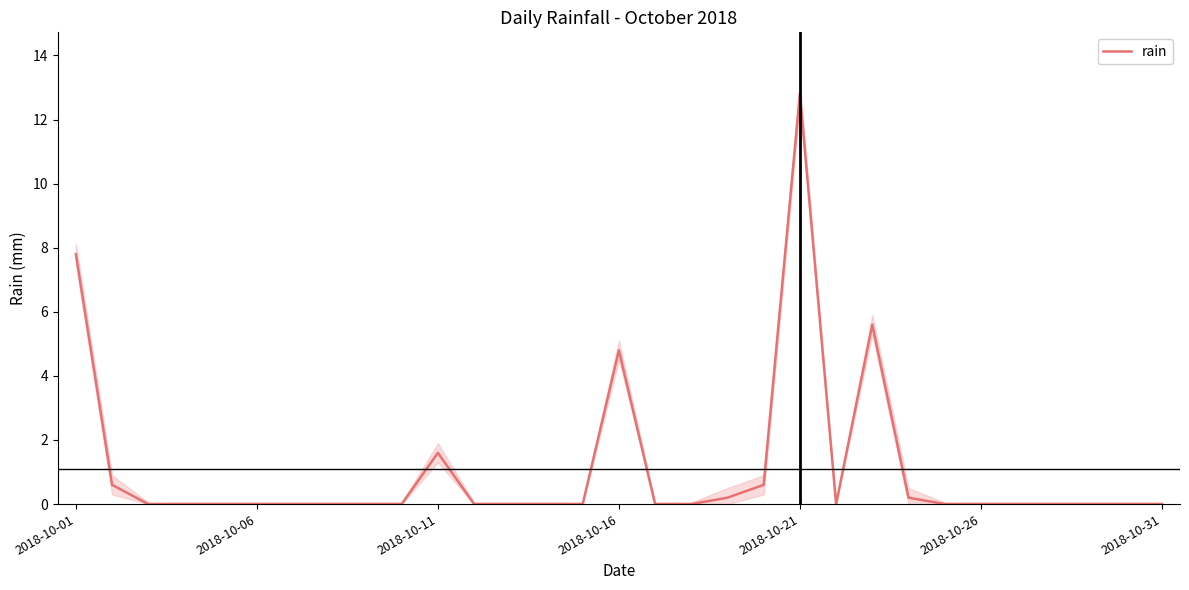

Between 29 and 27, which is larger?

29